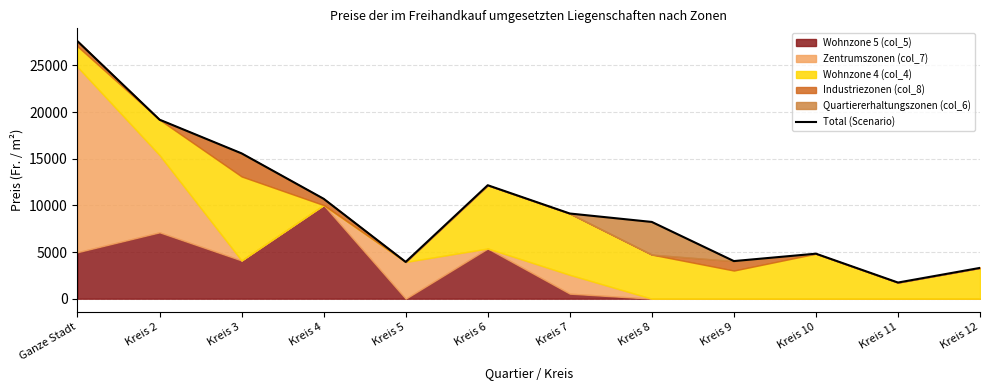

Between Kreis 4 and Ganze Stadt, which is larger?

Ganze Stadt